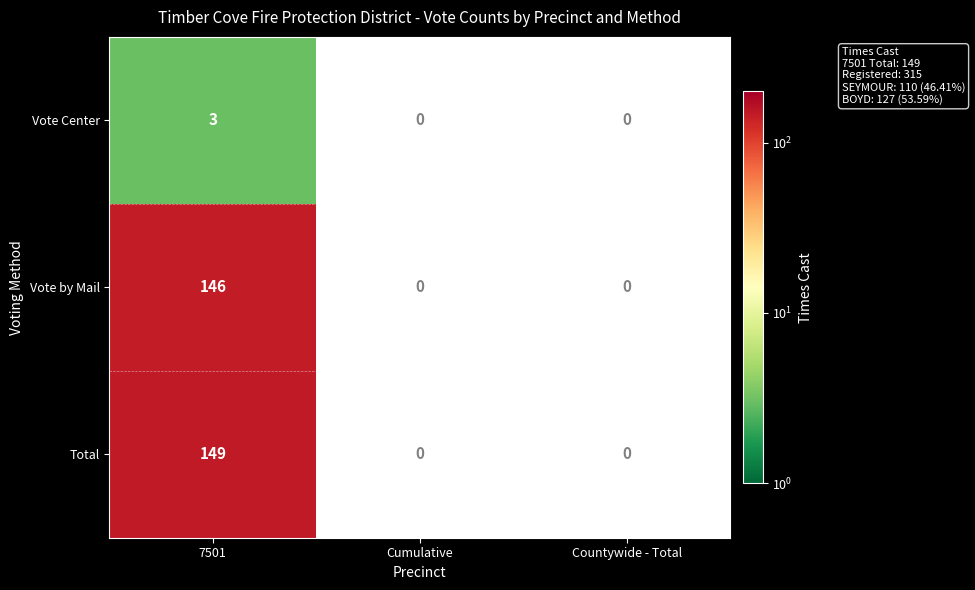

What is the sum of the Vote by Mail values at 7501 and Cumulative?

146